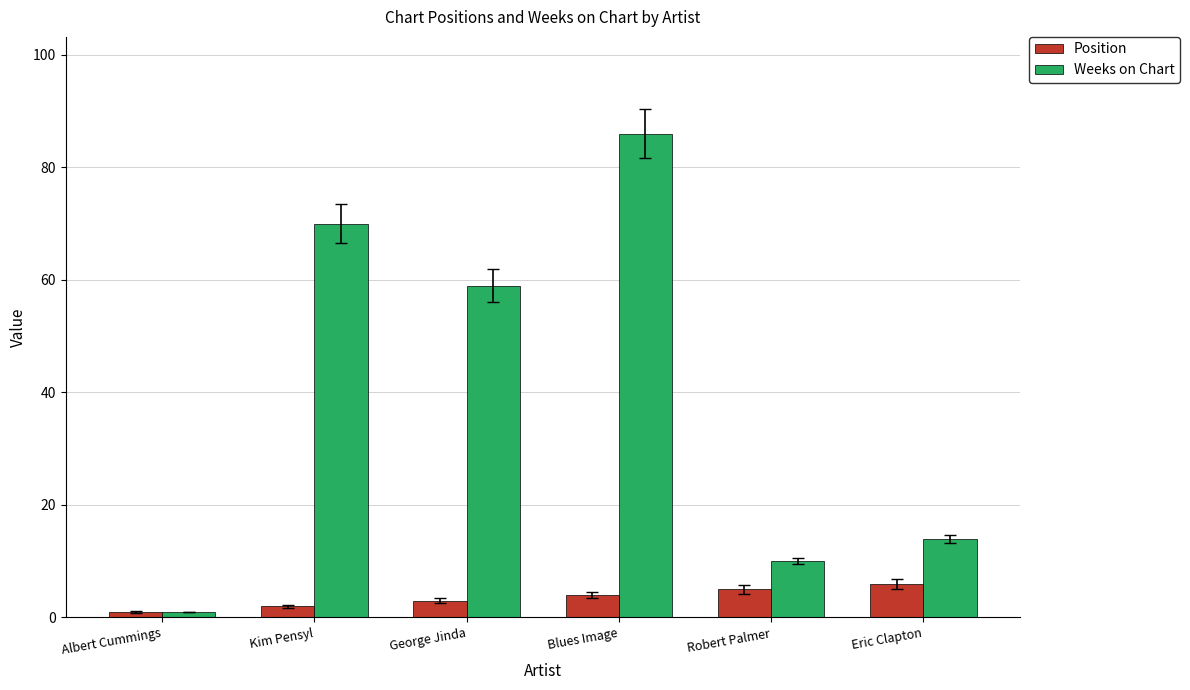

What are all the series names shown in the legend?

Position, Weeks on Chart